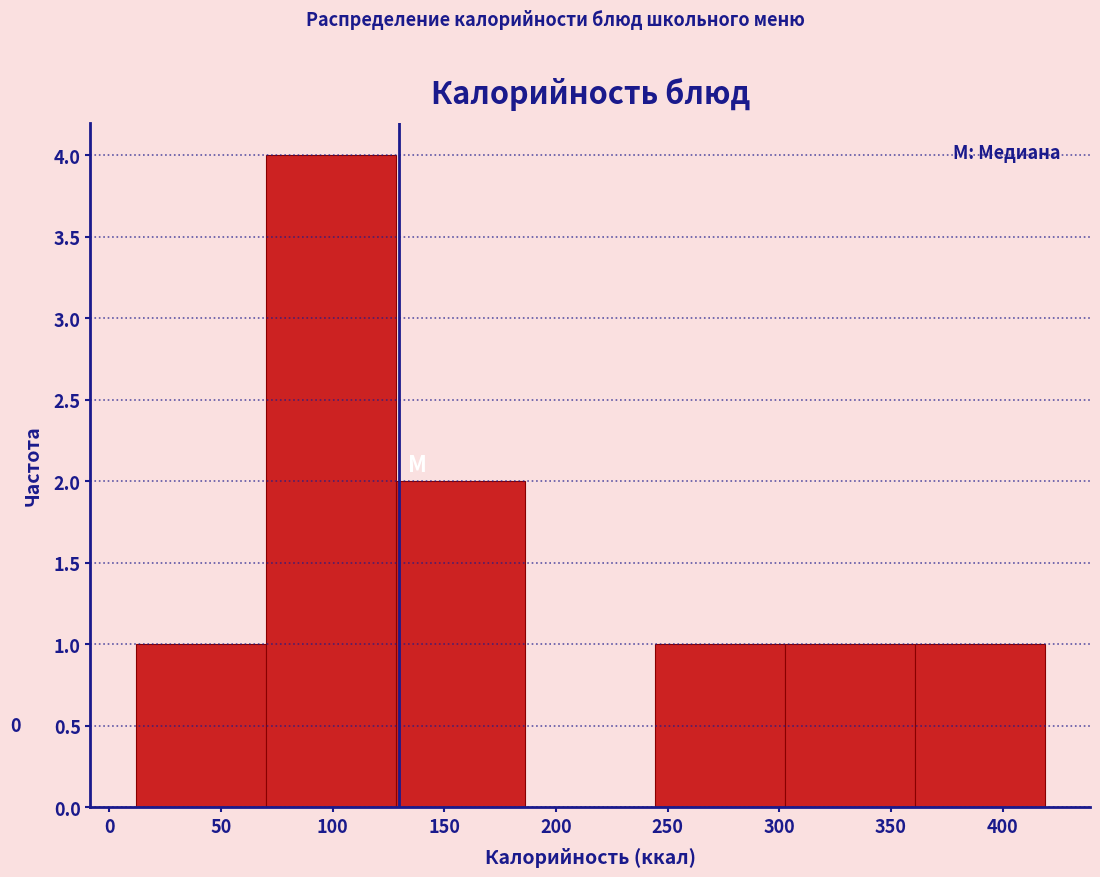

Over which range of the x-axis is the bar tallest?

70 to 130